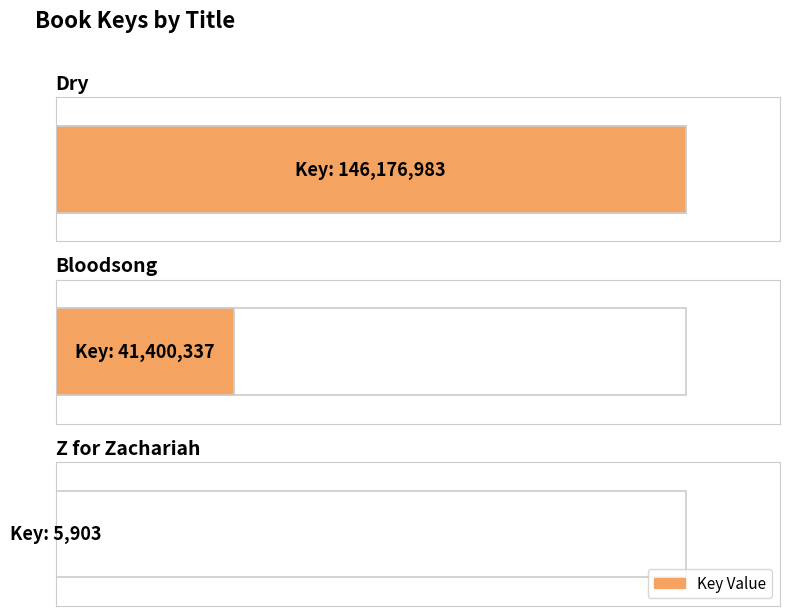

How many data points does each series have?

3